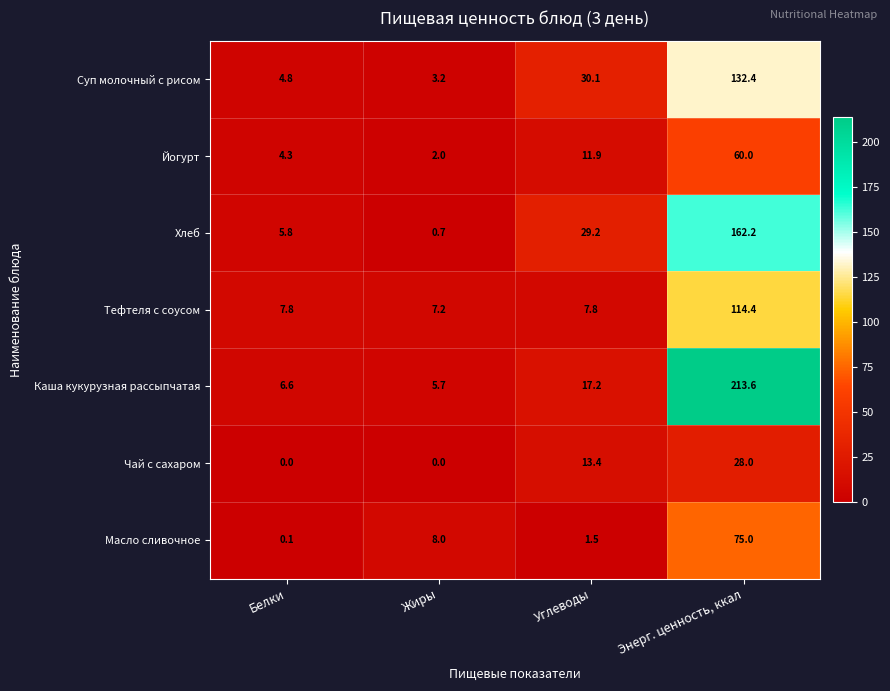

What is the spread (max minus min) of values at Энерг. ценность, ккал?

185.6